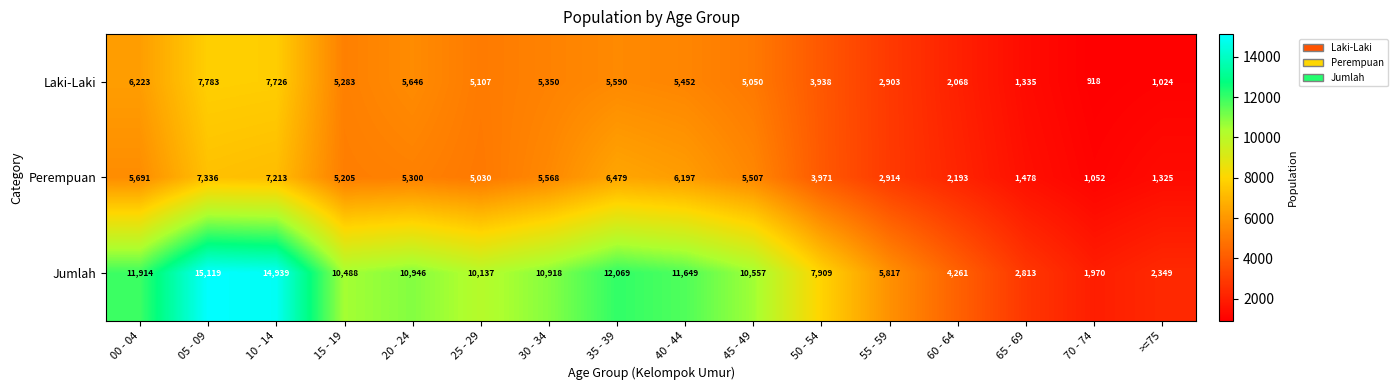

At 50 - 54, list the series in order from smallest to largest.

Laki-Laki, Perempuan, Jumlah